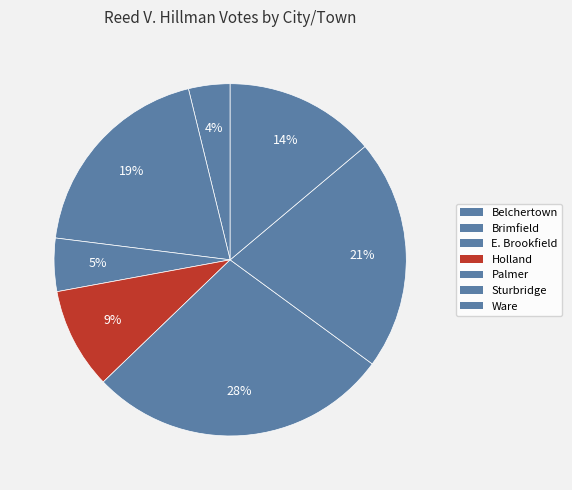

To the nearest percent, what is the difference between the largest and smallest slice percentages?

24%